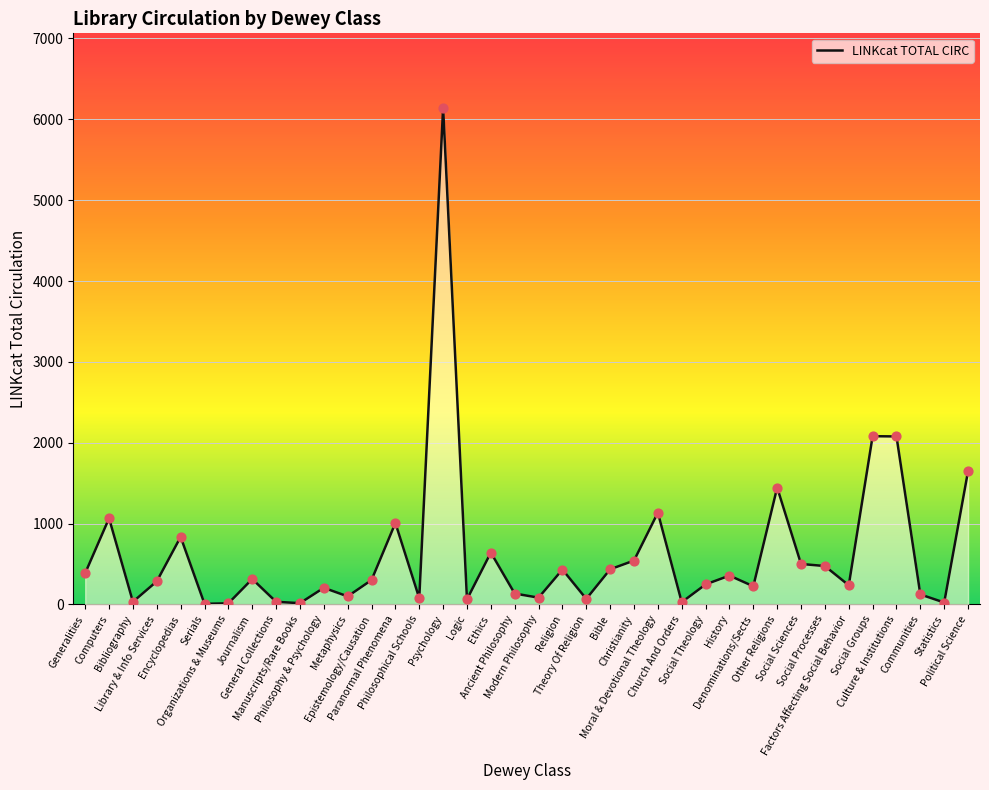

Between Psychology and Other Religions, which is larger?

Psychology